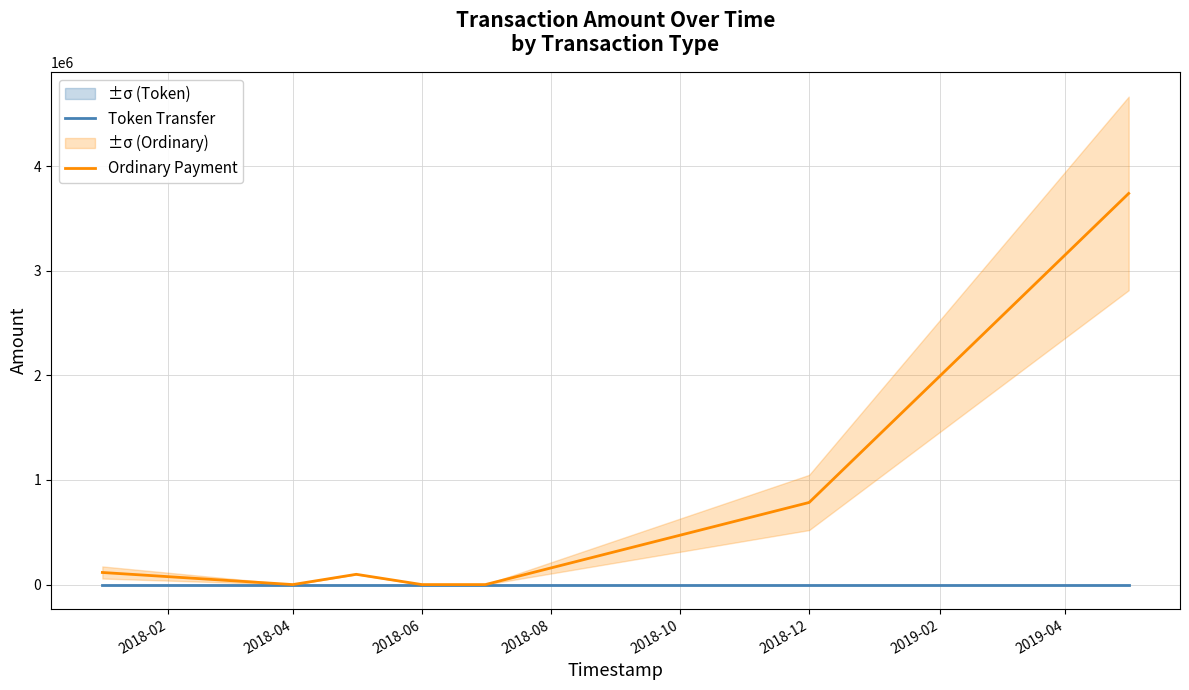

What is the greatest value displayed?

3739327.7